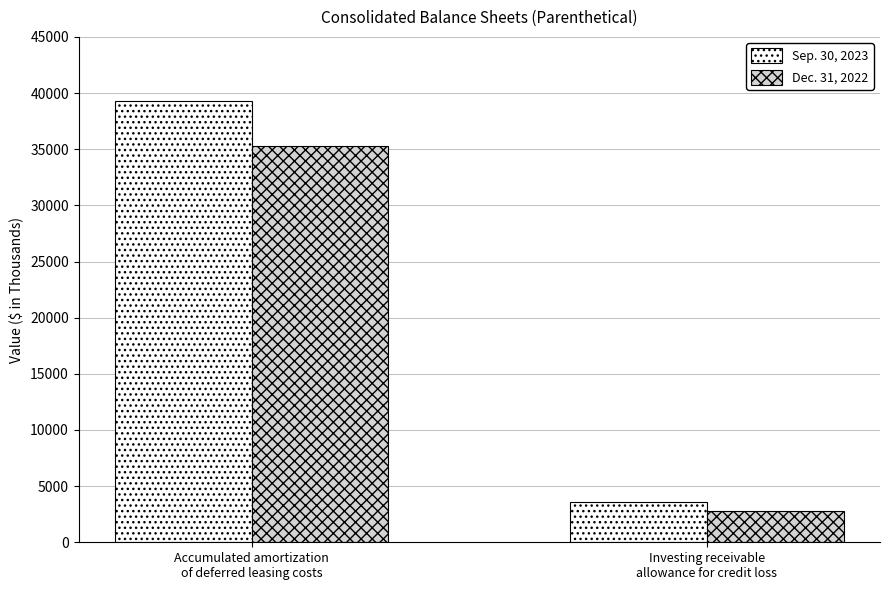

Count the Sep. 30, 2023 values in the range 3623 to 39298.

2